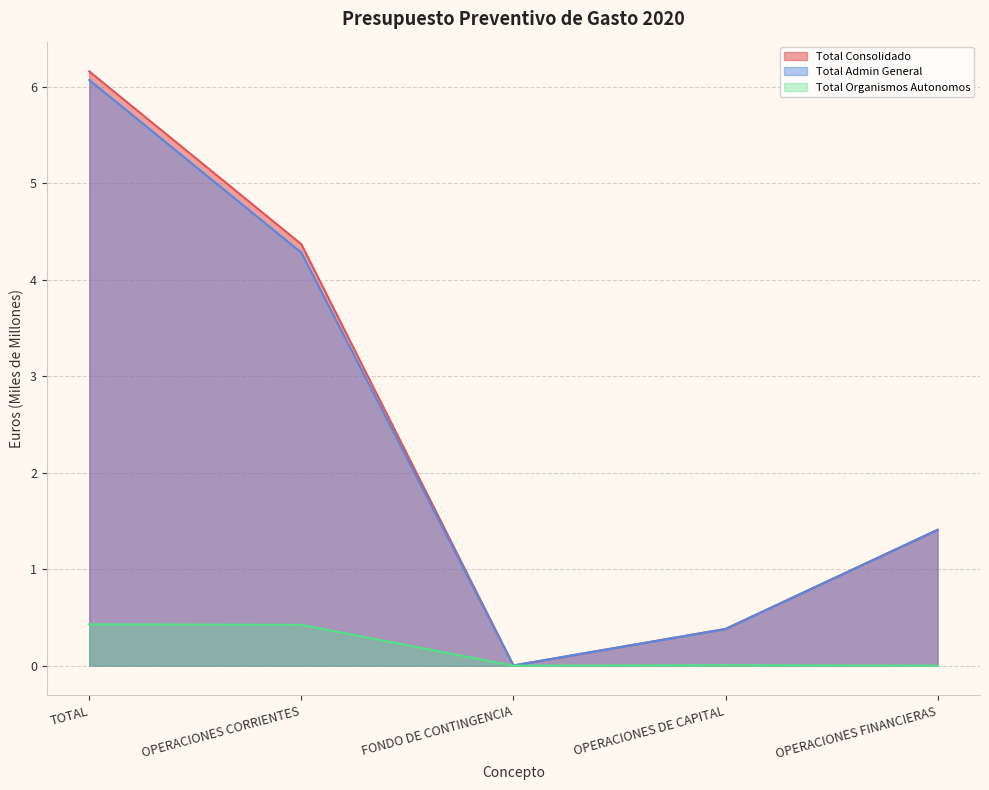

What value does the Total Consolidado series have at OPERACIONES CORRIENTES?

4.4